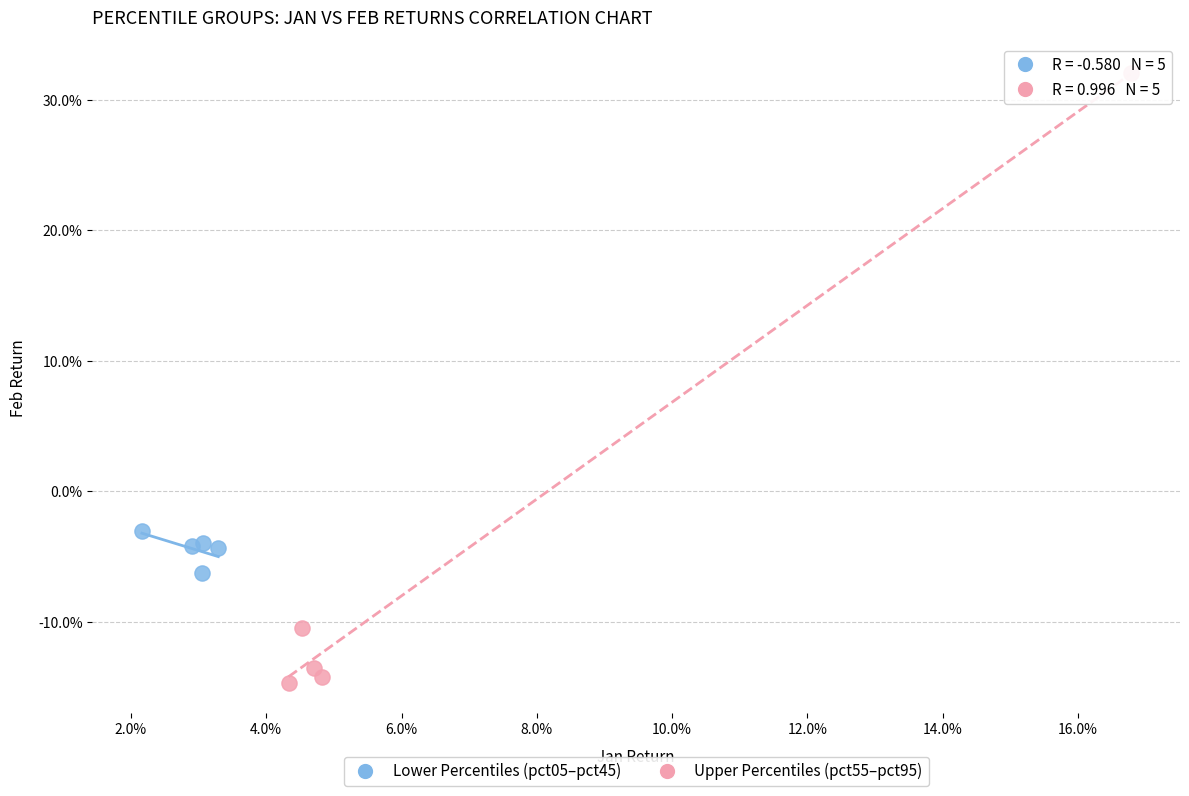

What are all the series names shown in the legend?

Lower Percentiles (pct05–pct45), Upper Percentiles (pct55–pct95)